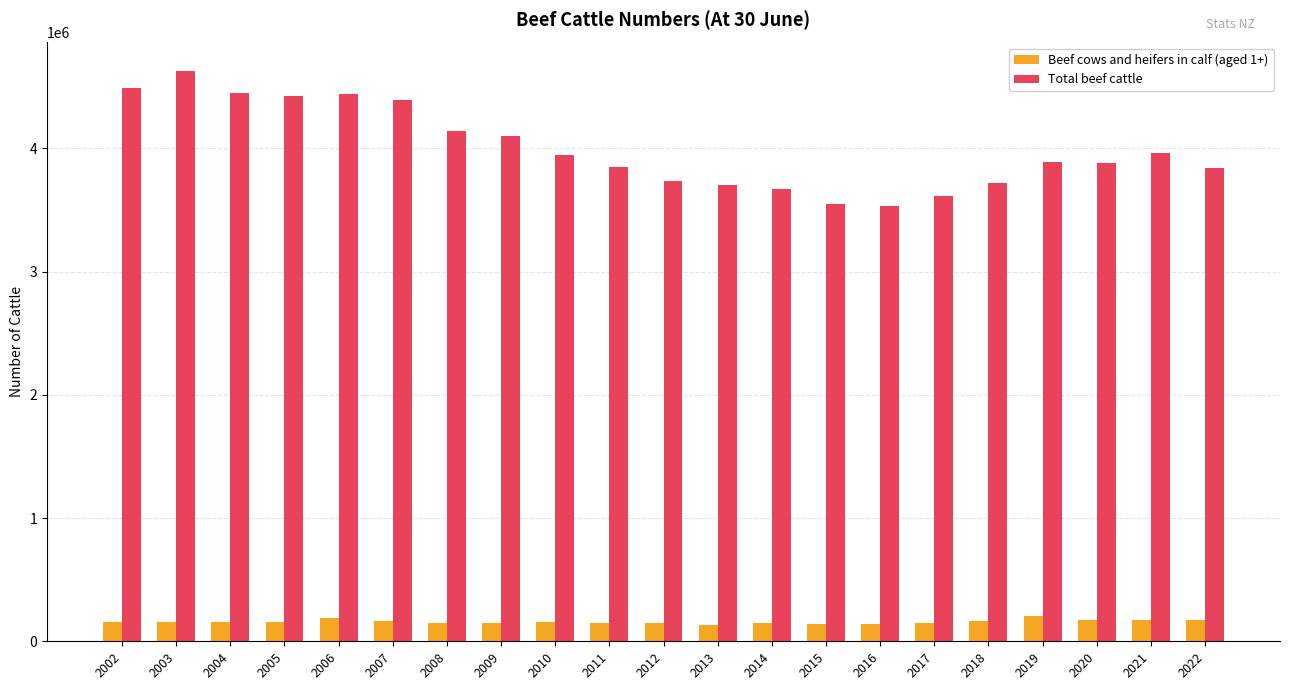

What is the difference between the highest and lowest values at 2014?

3520500